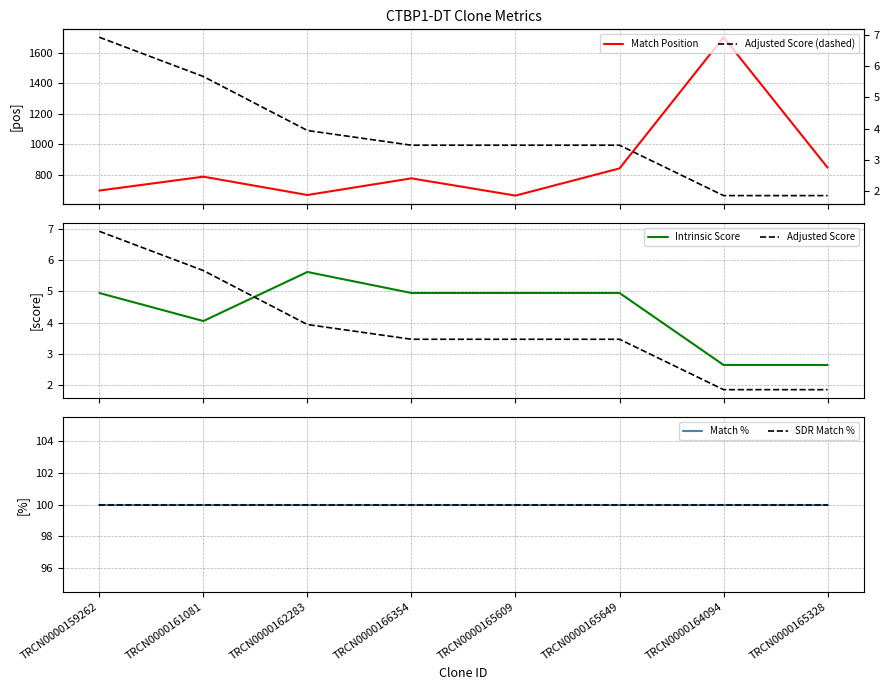

How many data points in Adjusted Score (dashed) are less than 3?

2